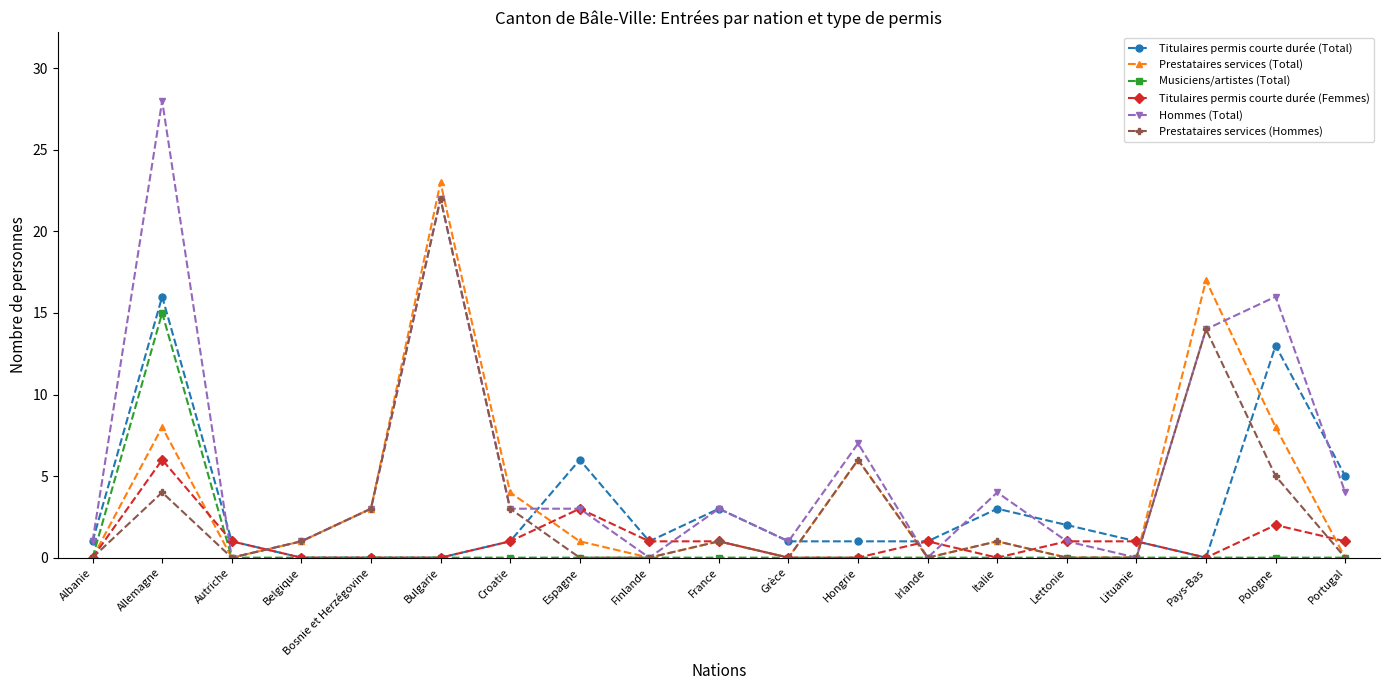

Which series ends up on top after the final intersection of Titulaires permis courte durée (Total) and Prestataires services (Total)?

Titulaires permis courte durée (Total)